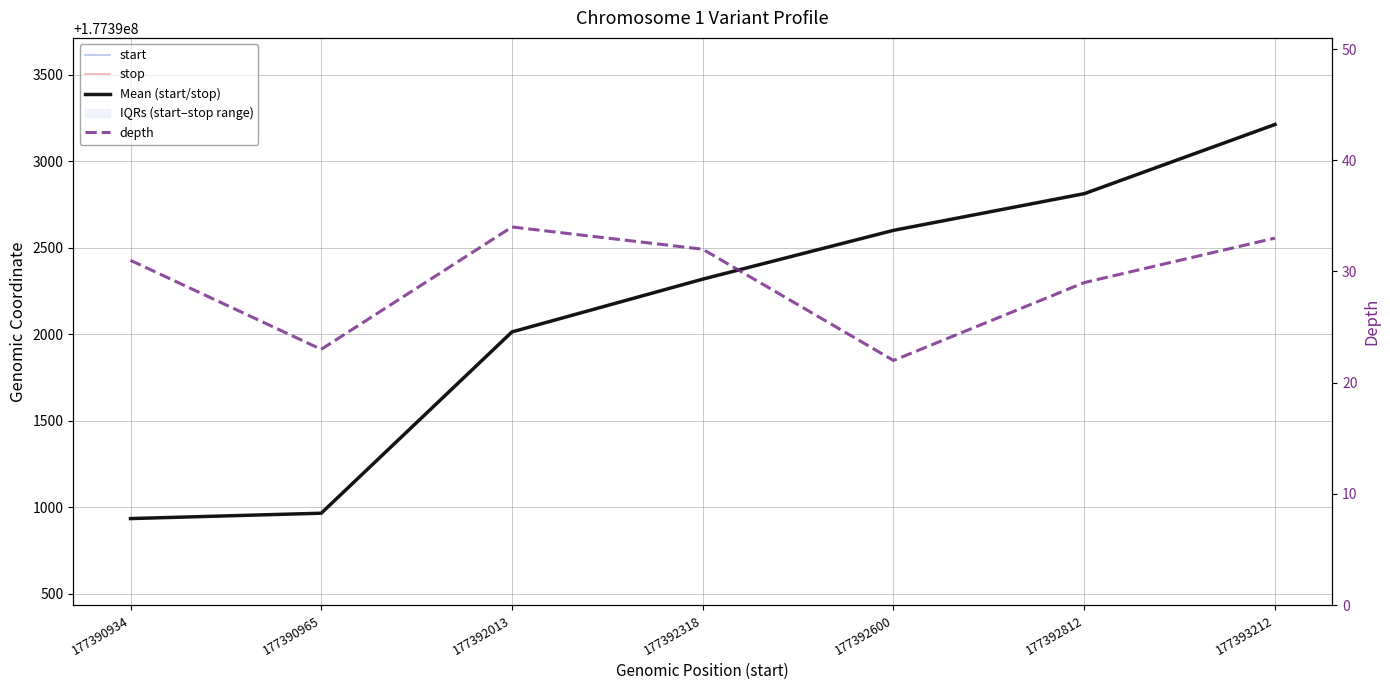

Rank the series by their maximum value, from lowest to highest.

depth, start, Mean (start/stop), stop